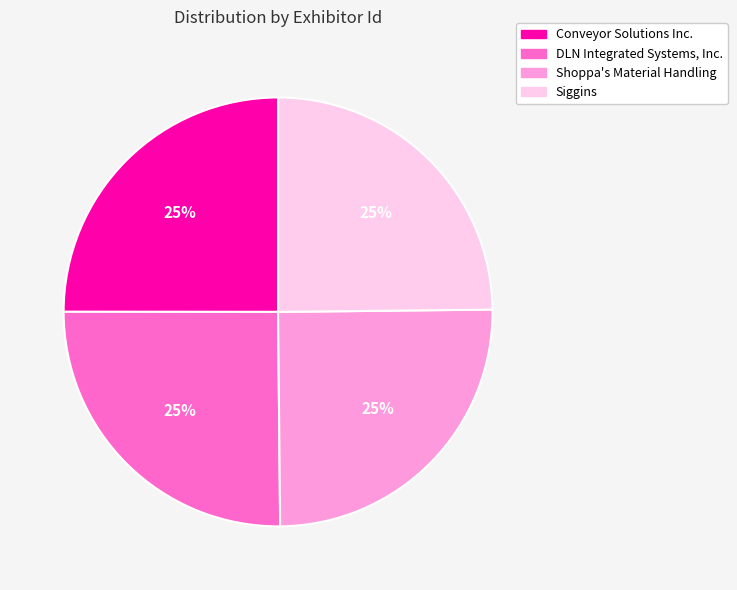

The Conveyor Solutions Inc. slice represents 39% of the pie. True or false?

False